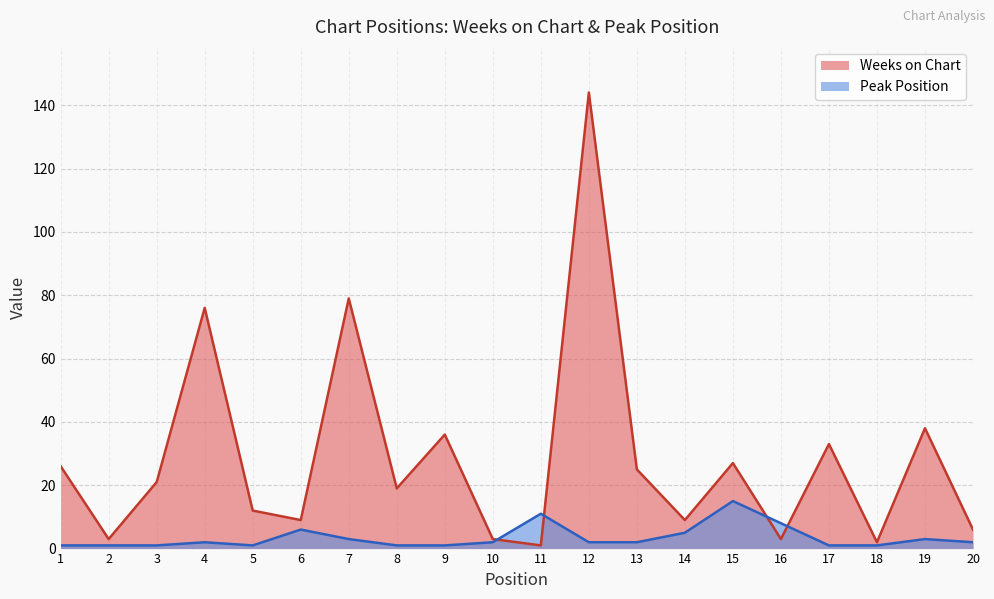

Which series has the largest total across all categories?

Weeks on Chart